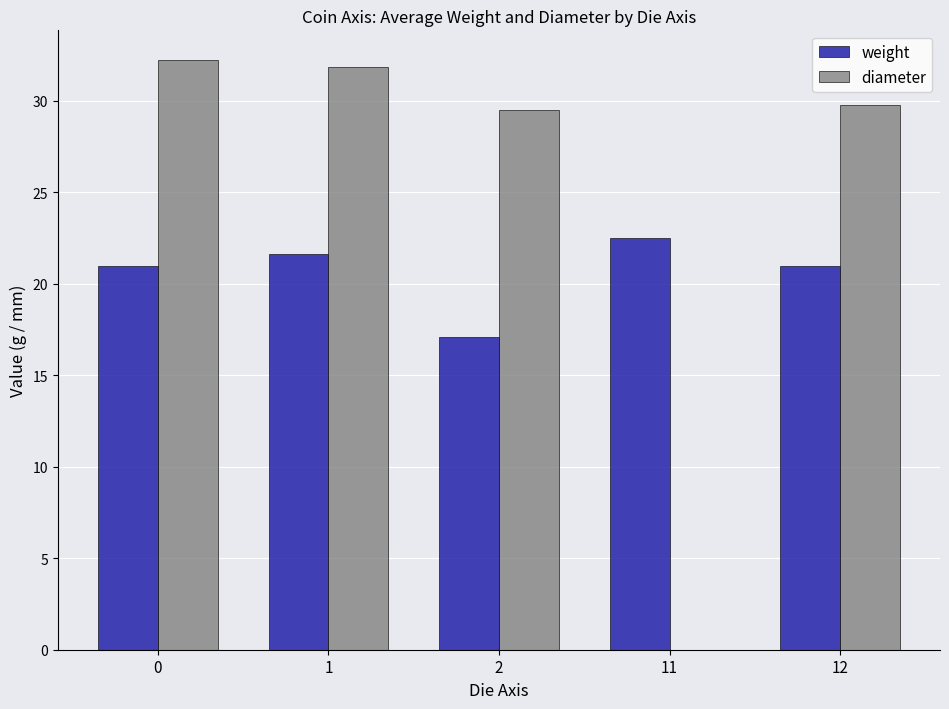

Count the number of categories in the chart.

5